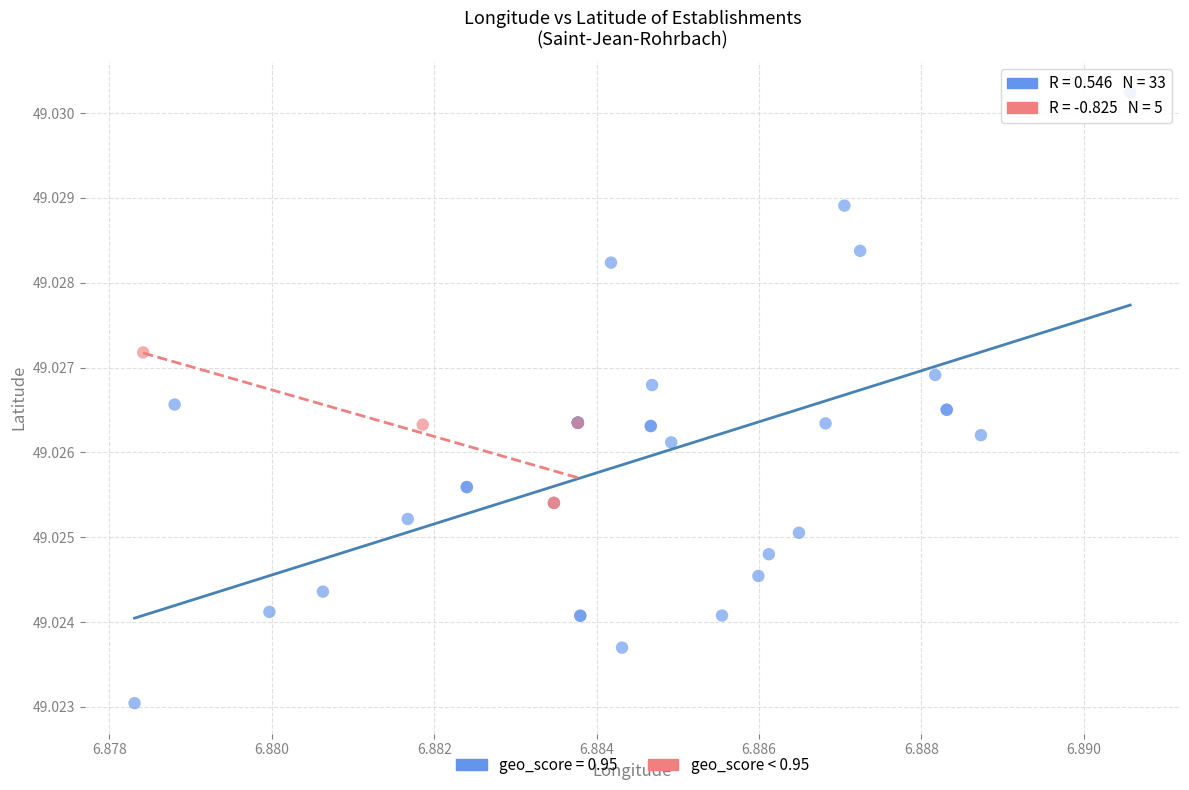

Which series reaches the maximum Y coordinate?

geo_score = 0.95